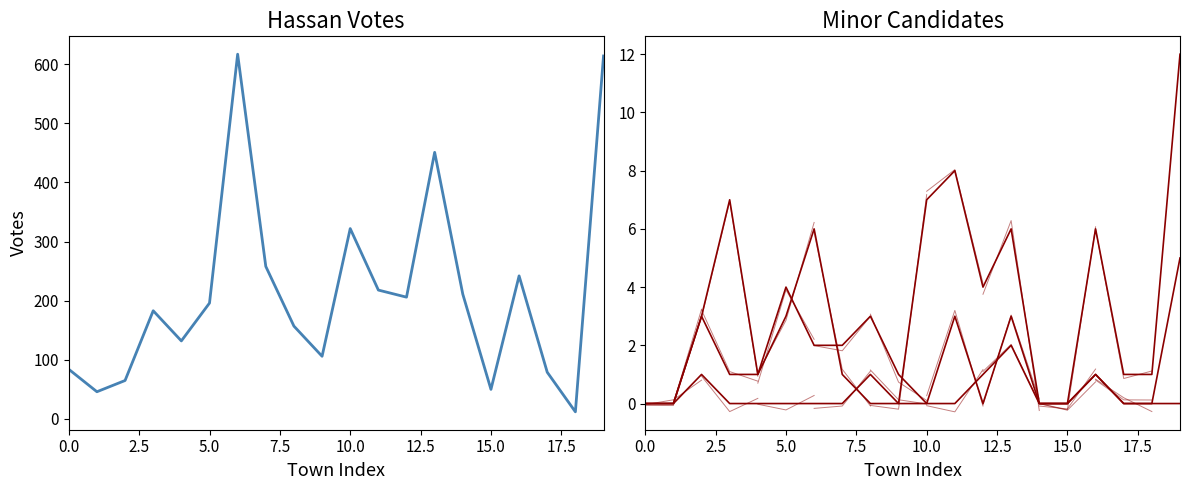

How many interior local peaks does the Maggie Wood Hassan series have?

5